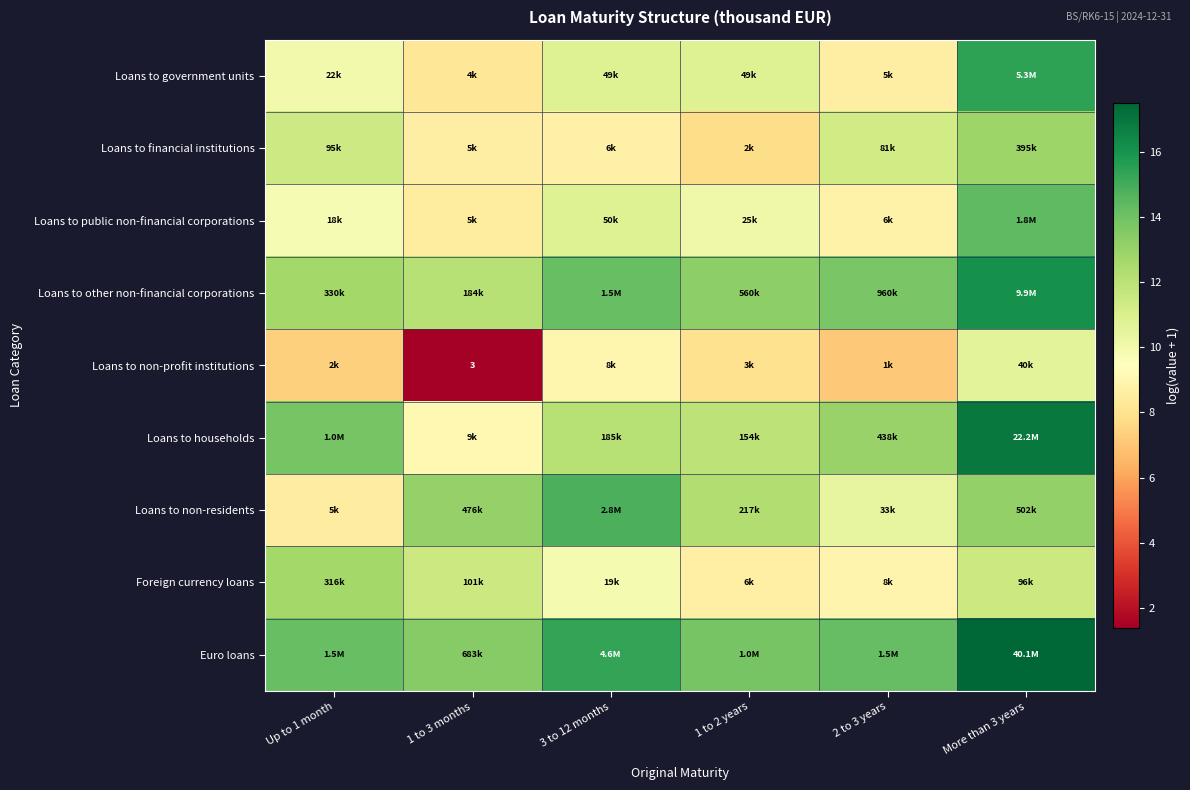

What is the total value across all series at Up to 1 month?

100.6